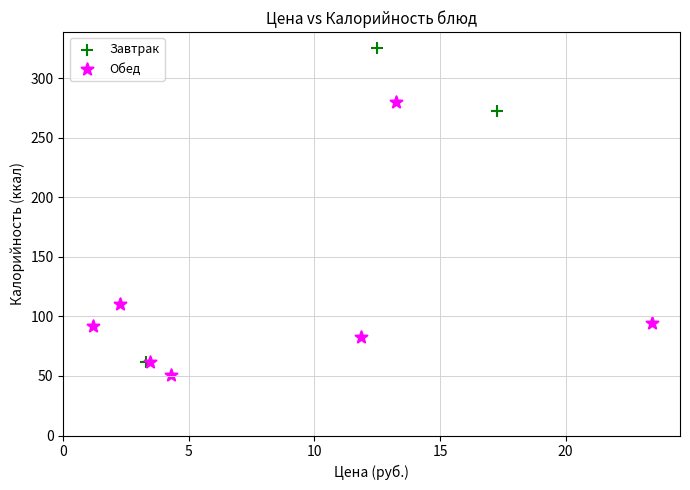

Which series reaches the maximum Y coordinate?

Завтрак